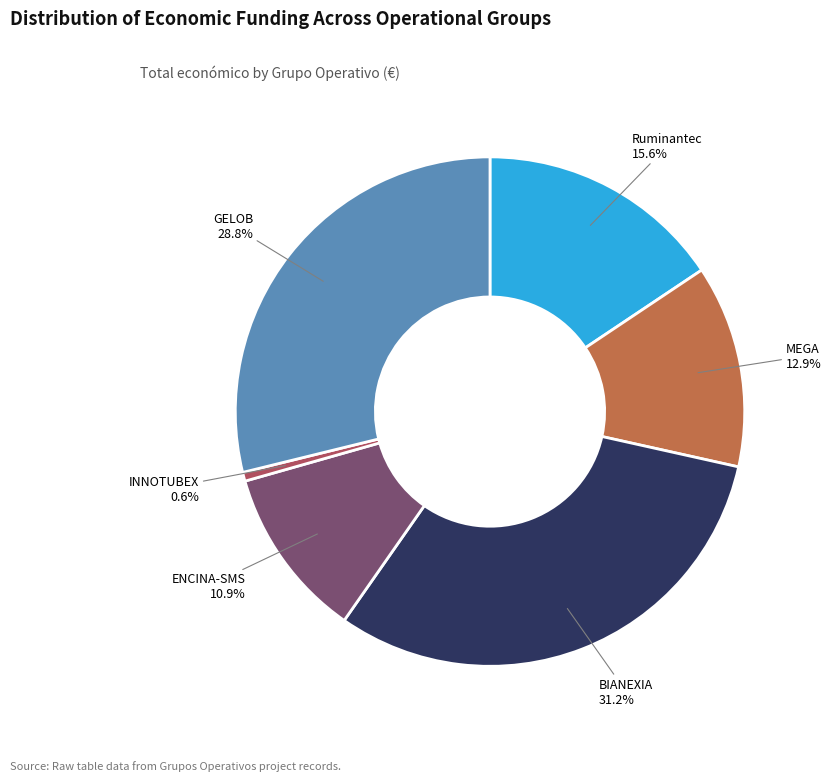

Is there a majority slice in this chart?

No